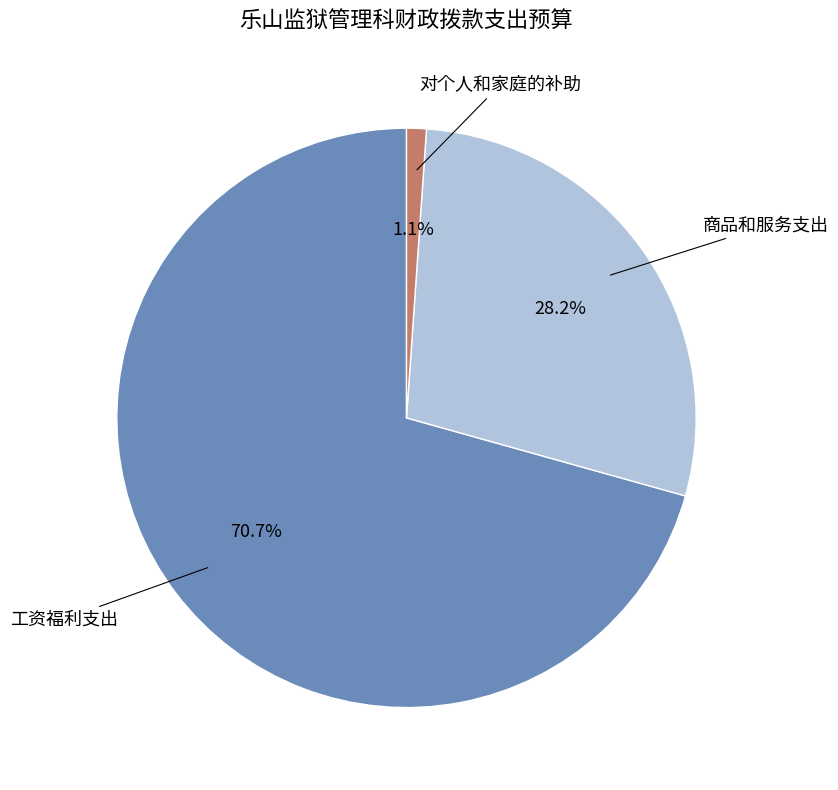

Does any single category account for the majority?

Yes